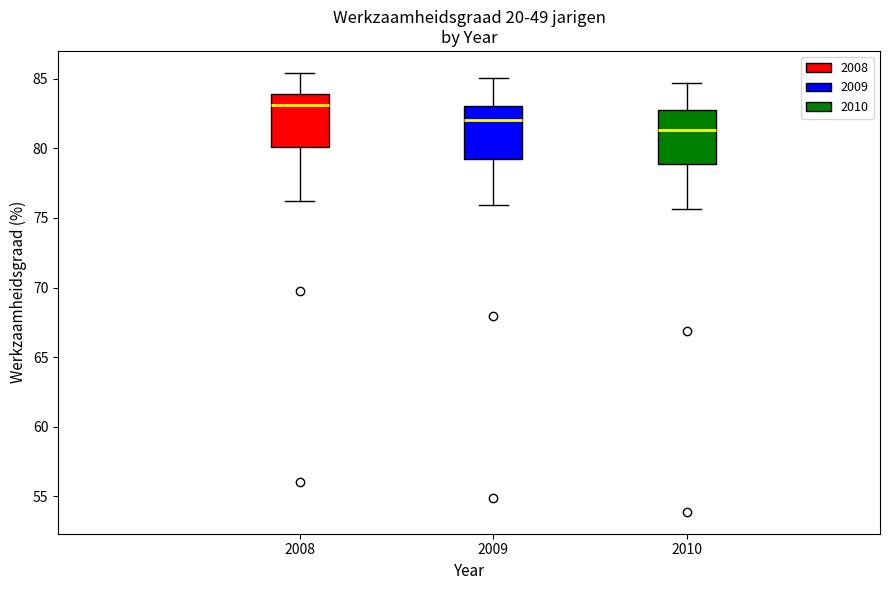

Where is the lower edge of the box at x = 2010 on the y-axis? The values are not printed on the chart, so give them approximately, as read against the axis.

79.0